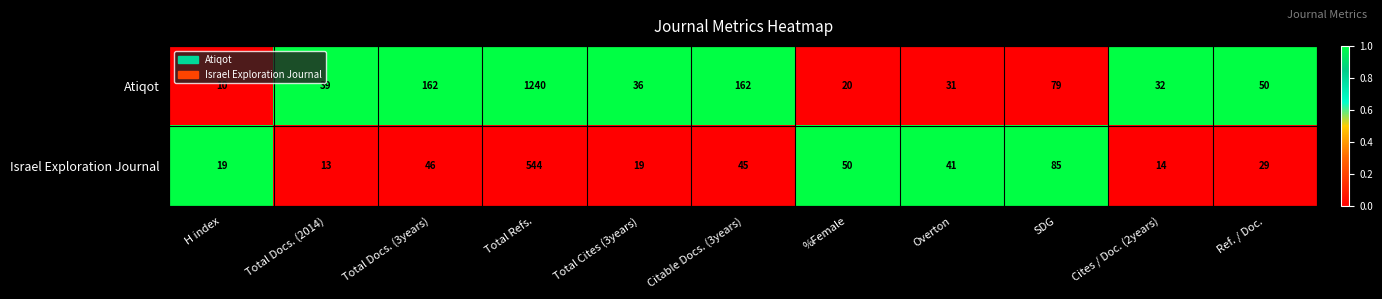

Which series has the largest range (max minus min)?

Atiqot